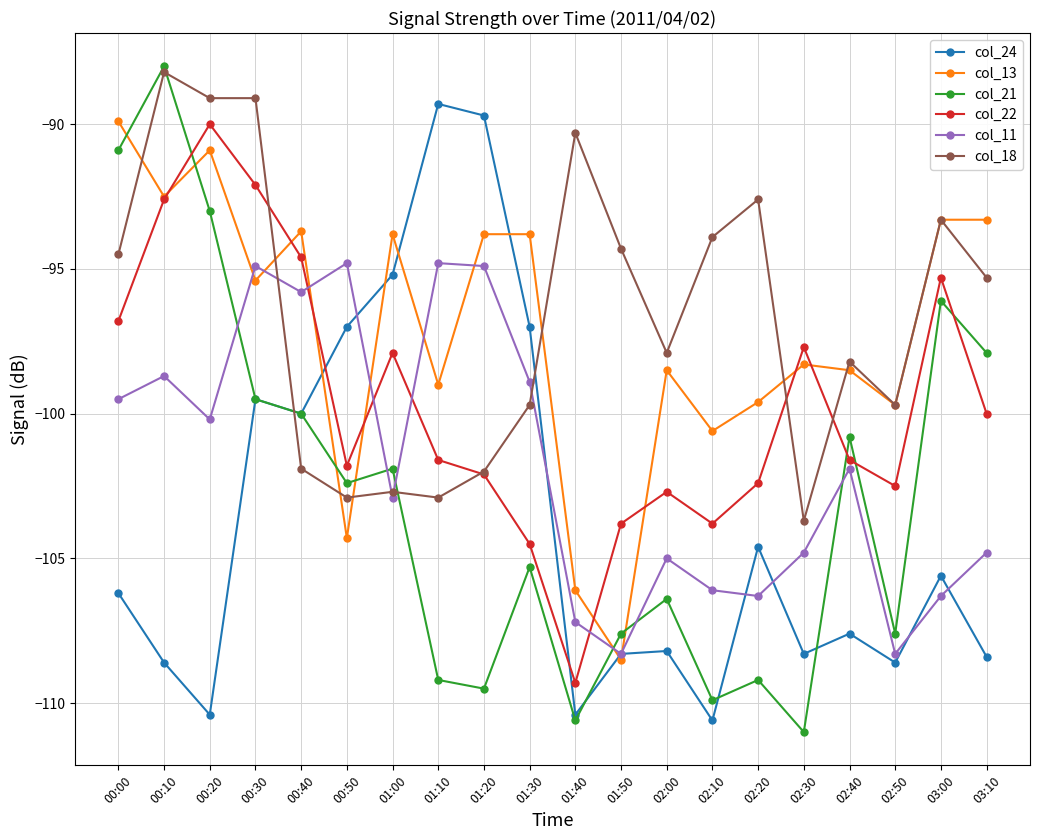

What are all the series names shown in the legend?

col_24, col_13, col_21, col_22, col_11, col_18